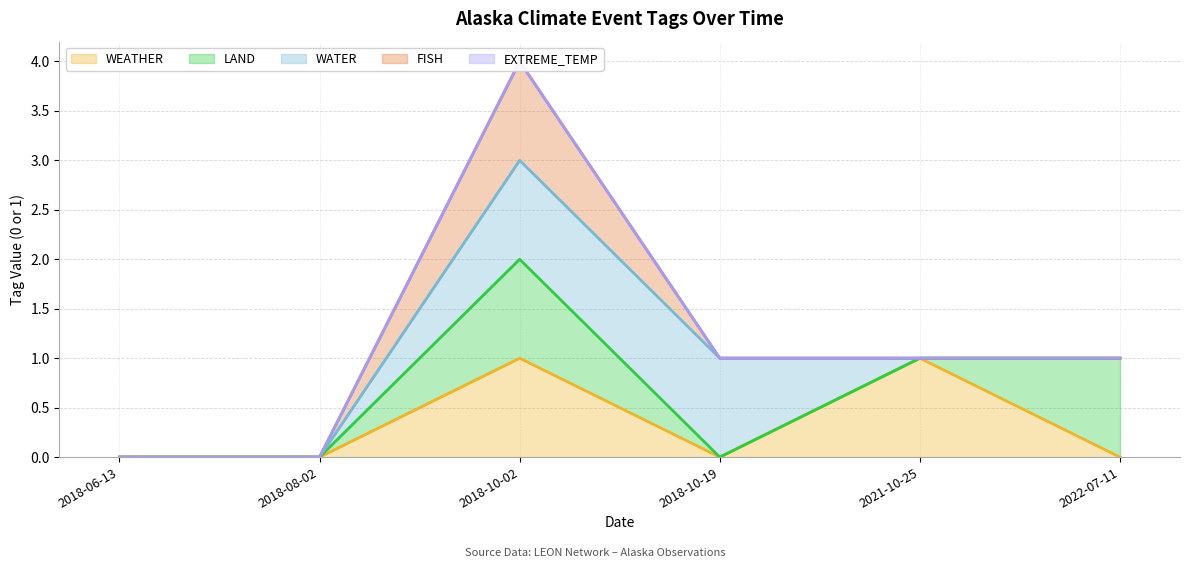

What is the maximum value for EXTREME_TEMP line?

4